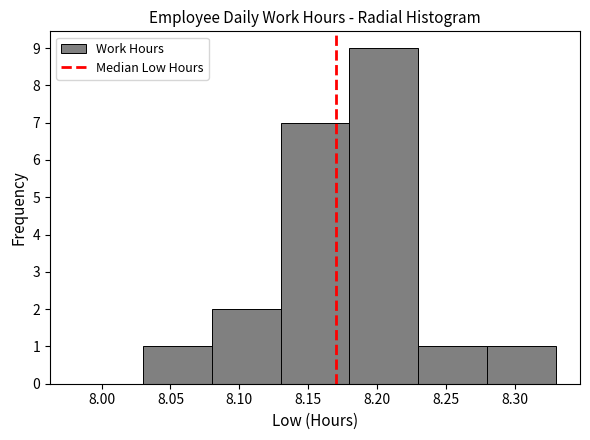

Reading left to right, transcribe this chart: for each bar, give the range it covers on the x-axis and its height. The values are not printed on the chart, so give them approximately, as read against the axis.

7.98 to 8.03: 0
8.03 to 8.08: 1
8.08 to 8.13: 2
8.13 to 8.18: 7
8.18 to 8.23: 9
8.23 to 8.28: 1
8.28 to 8.33: 1